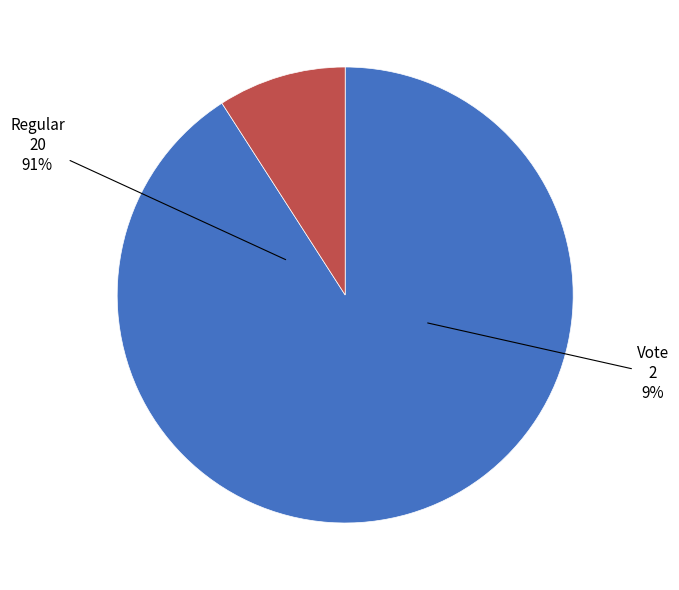

To the nearest percent, what is the combined percentage of Regular and Vote?

100%